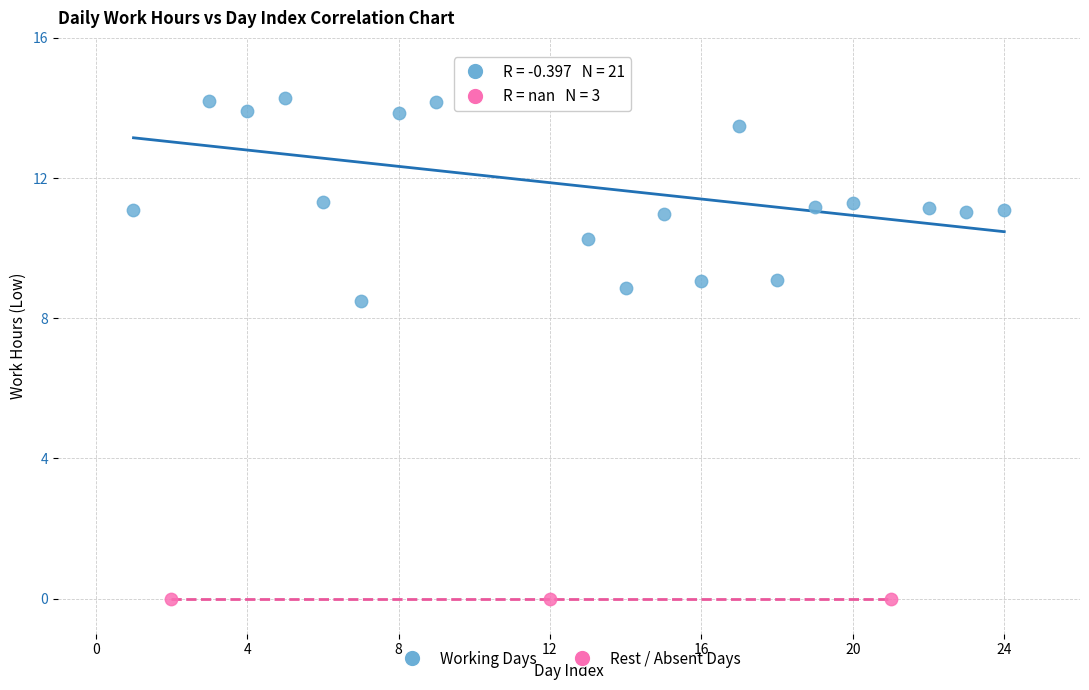

Which series reaches the maximum Y coordinate?

Working Days